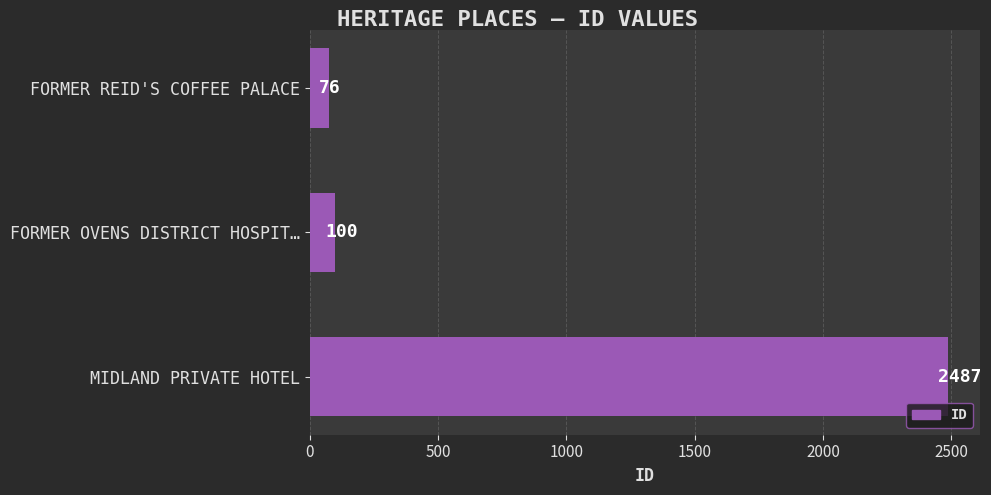

Reading top to bottom, what are all the values shown in this chart?

76	100	2487